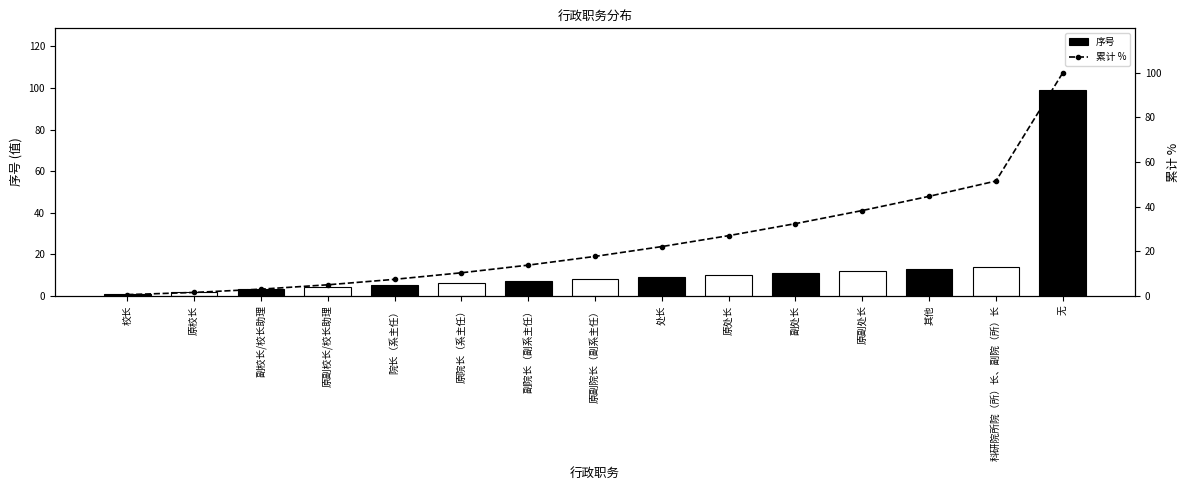

Which series has the largest total across all categories?

累计 %